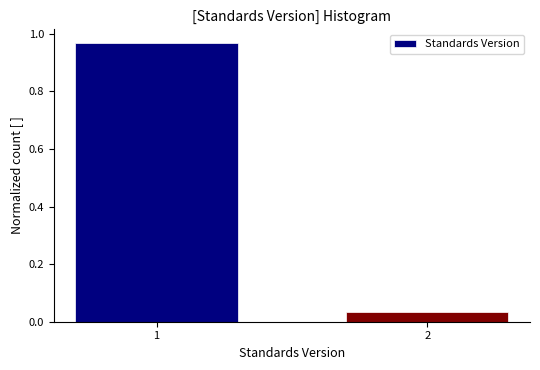

What is the difference between the values at 1 and 2?

0.9